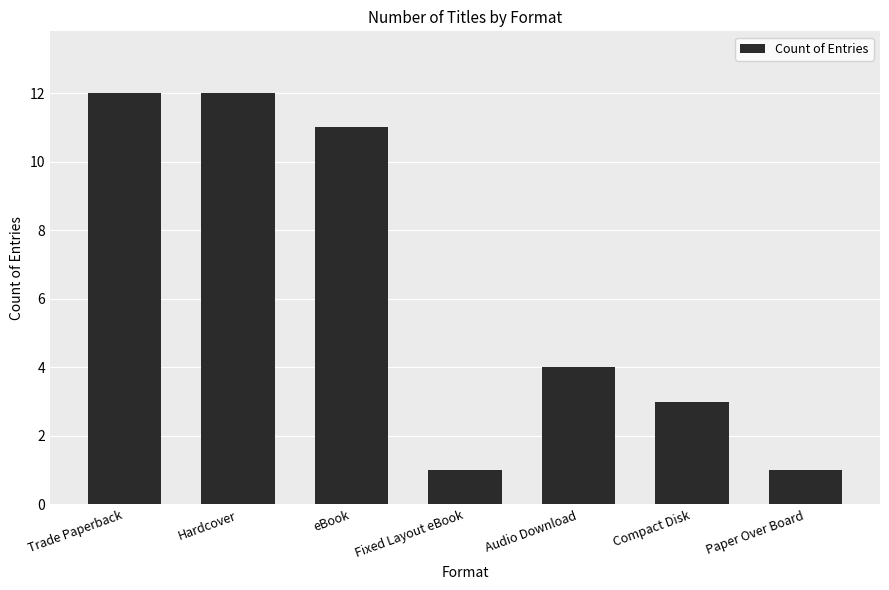

What is the difference between the second highest and second lowest values?

11